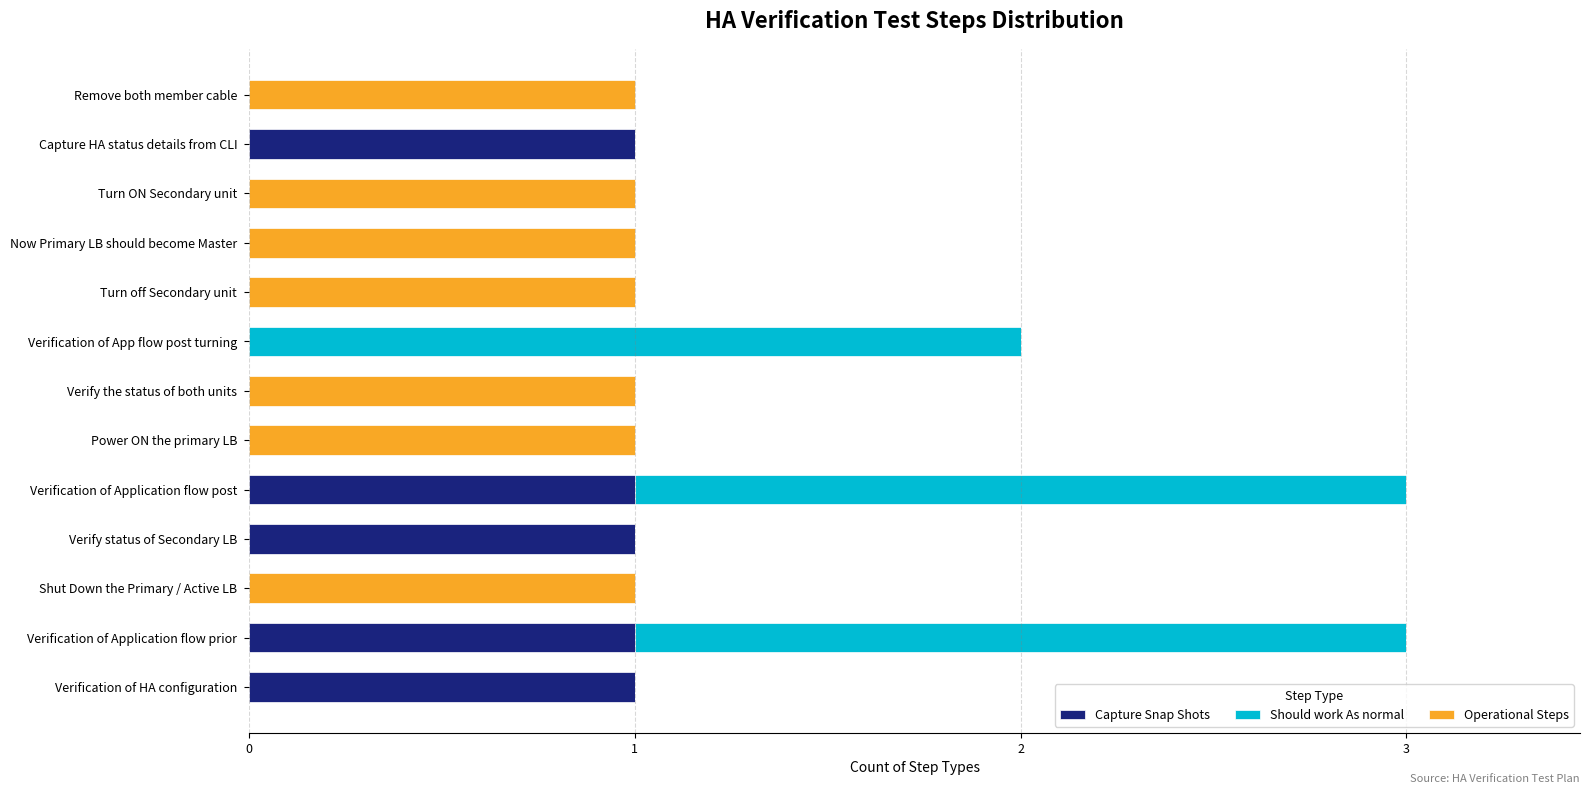

What is the sum of all Capture Snap Shots values?

5